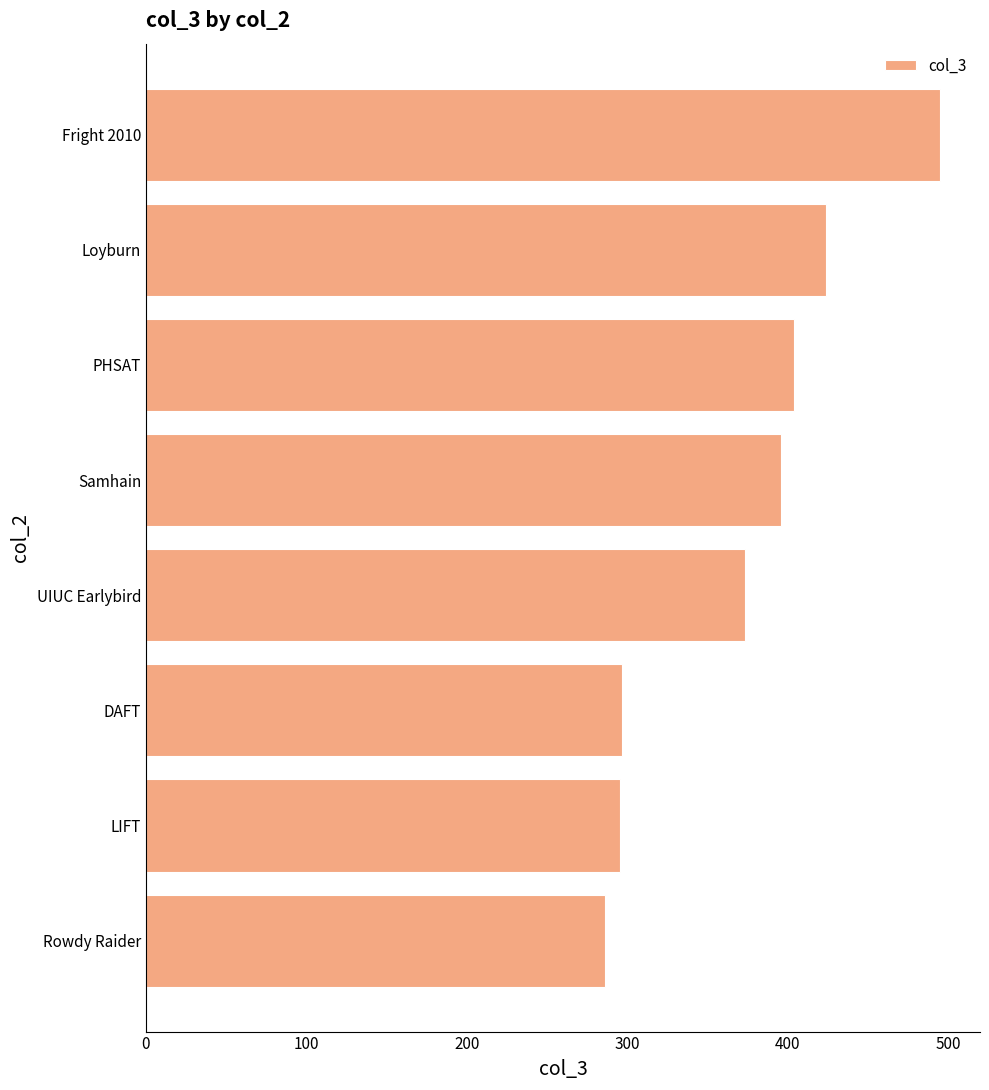

The chart shows a value of 92.3 at DAFT. True or false?

False